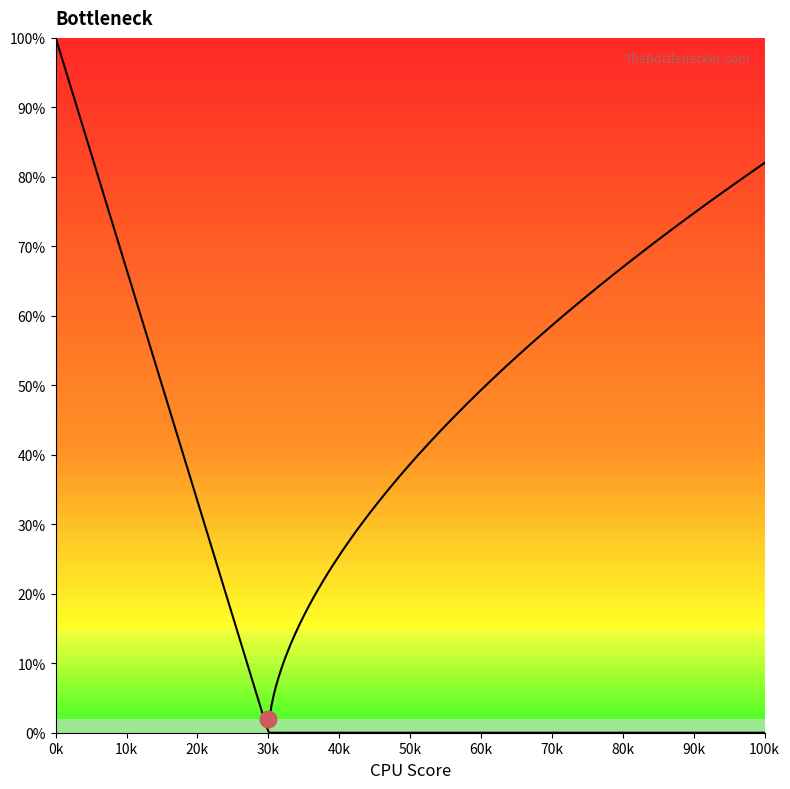

True or false: Curve 2 and Curve 1 cross at least once.

False